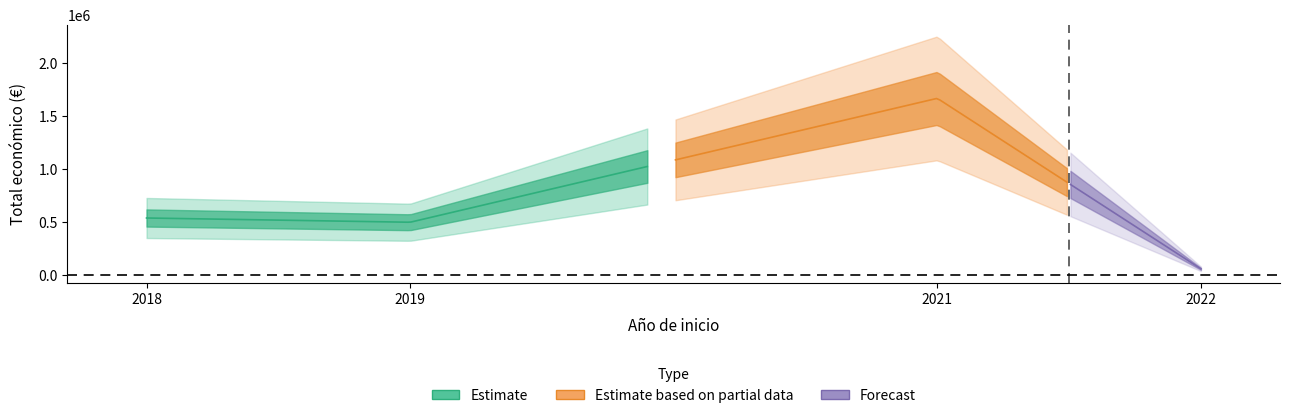

Between 2022 and 2018, which is larger?

2018